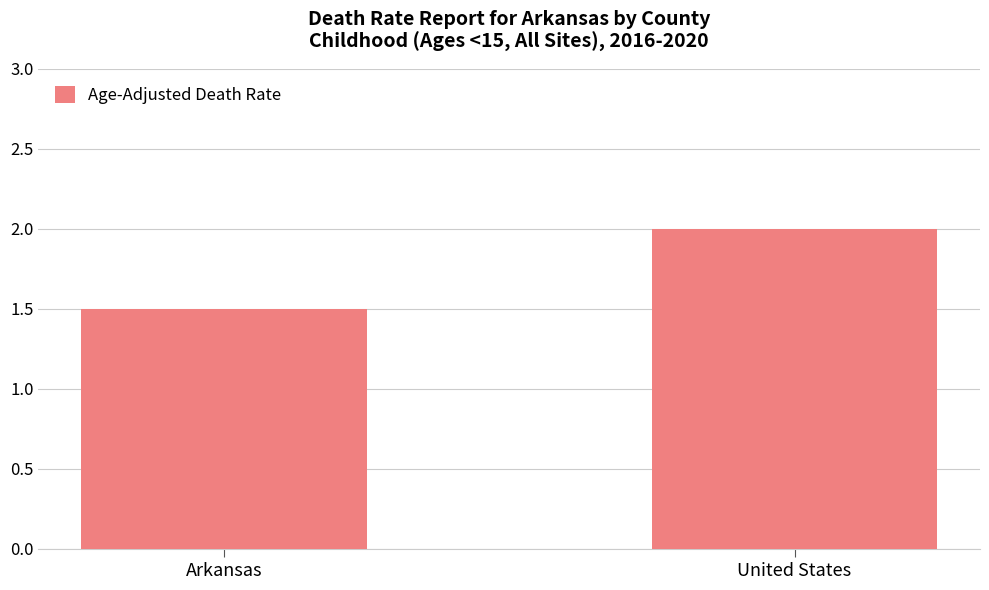

The value at United States is 2.0. True or false?

True